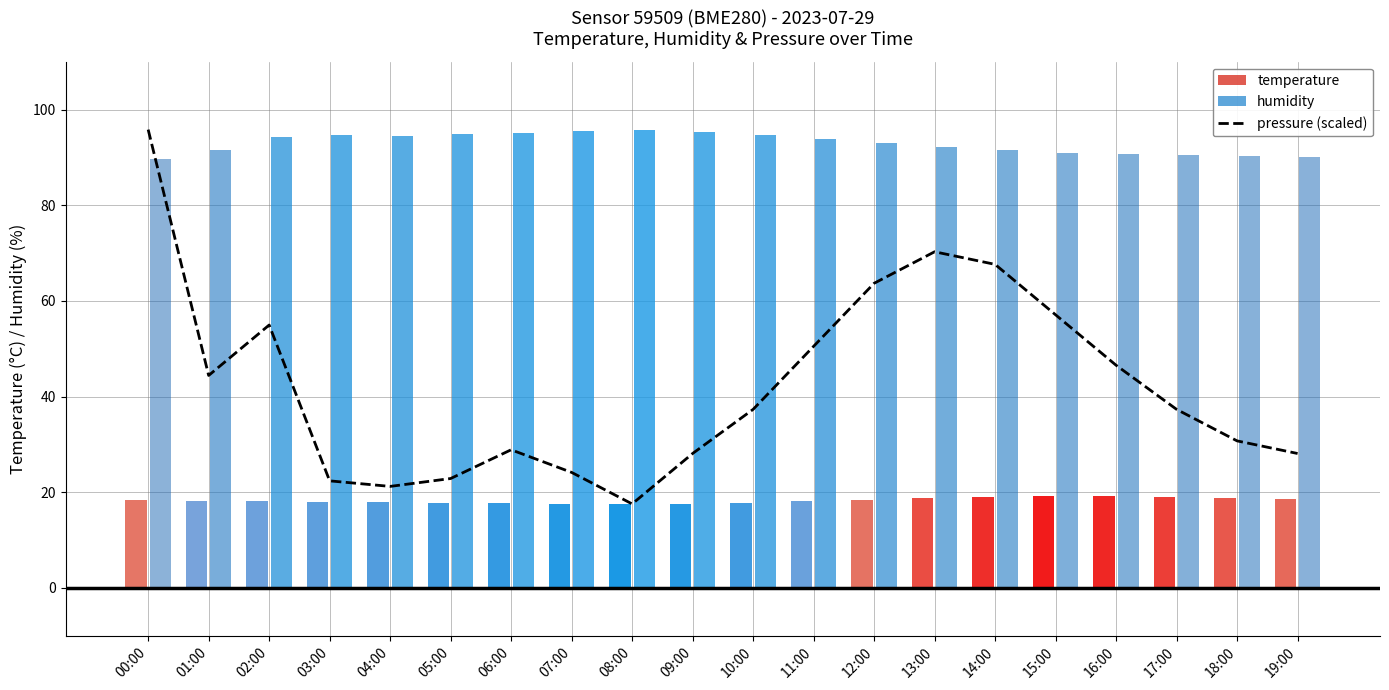

What is the difference between the highest and lowest values at 11:00?

75.7